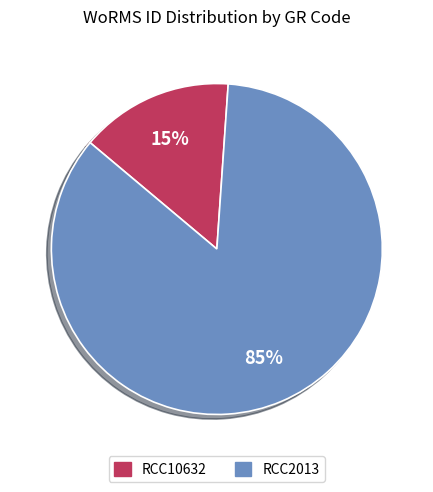

What is the largest slice in the pie chart?

RCC2013